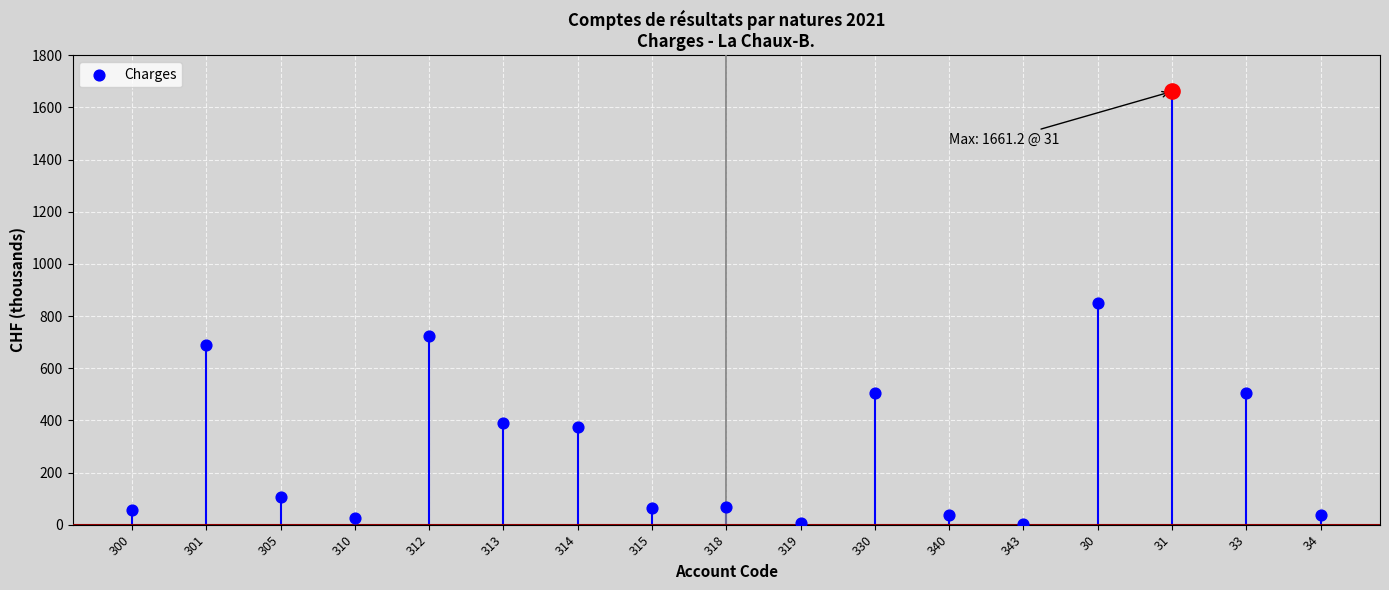

What is the ratio of the value at 312 to the value at 31?

0.4